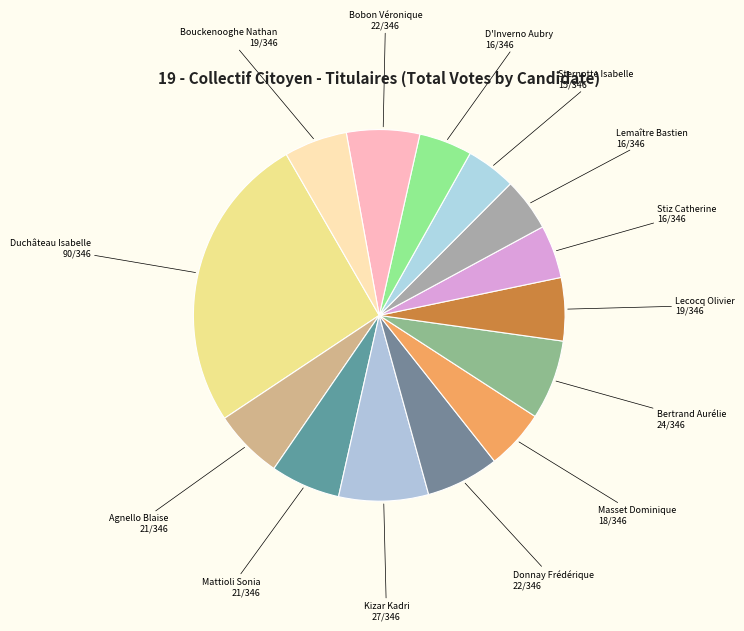

True or false: Lecocq Olivier accounts for 15% of the total.

False